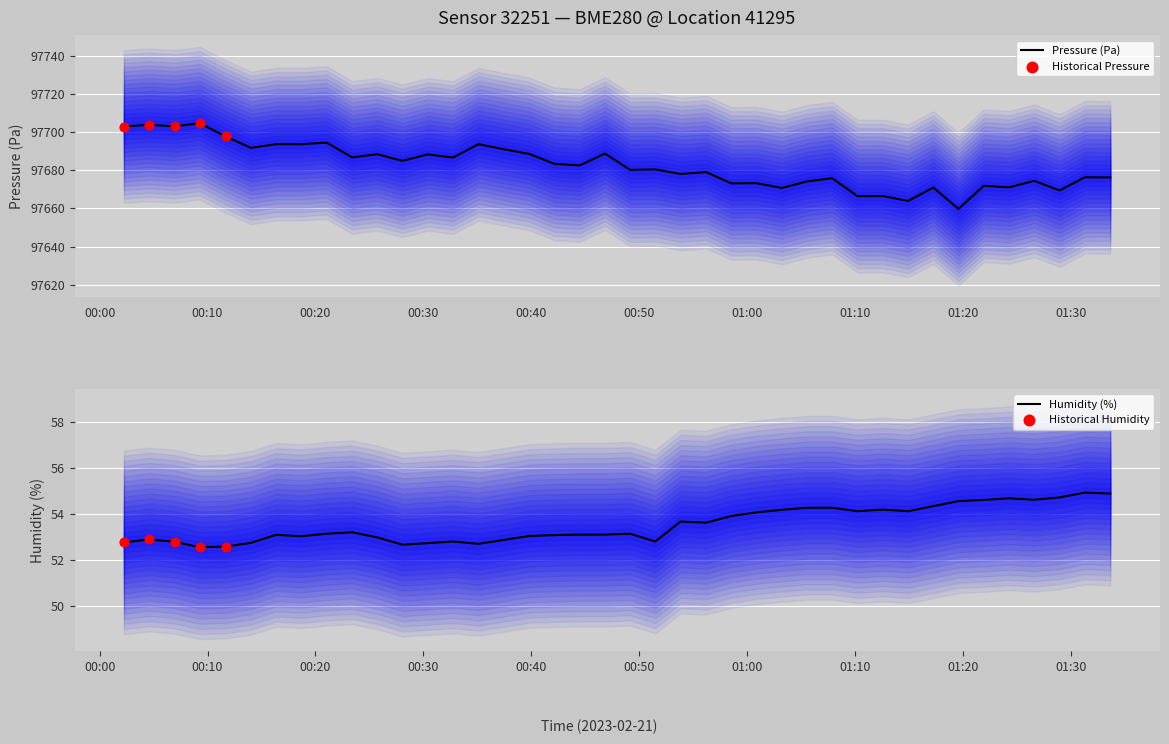

What is the maximum value for Pressure (Pa)?

97704.6